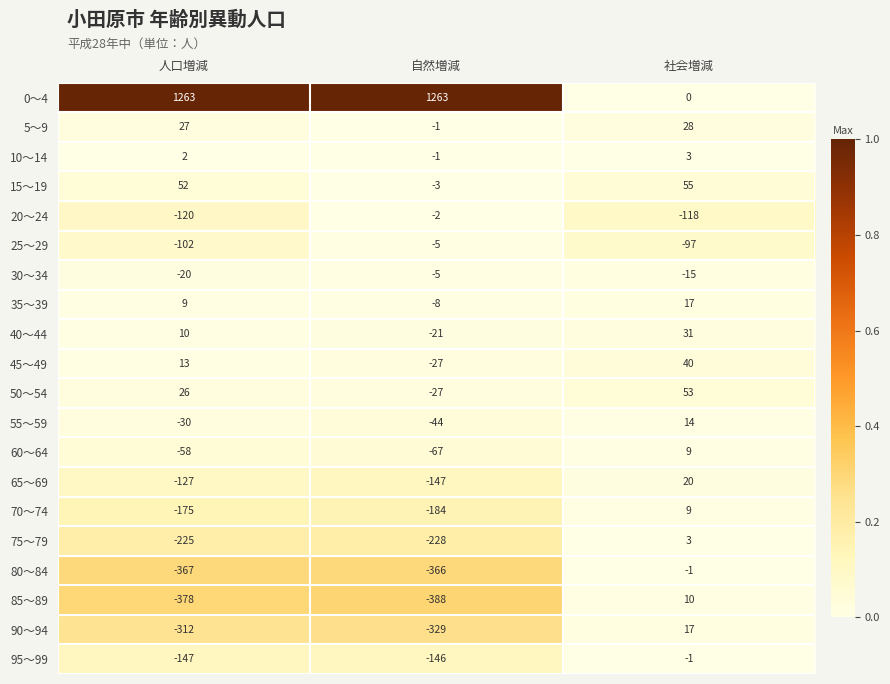

List the labels in order of 45～49 value, smallest first.

自然増減, 人口増減, 社会増減